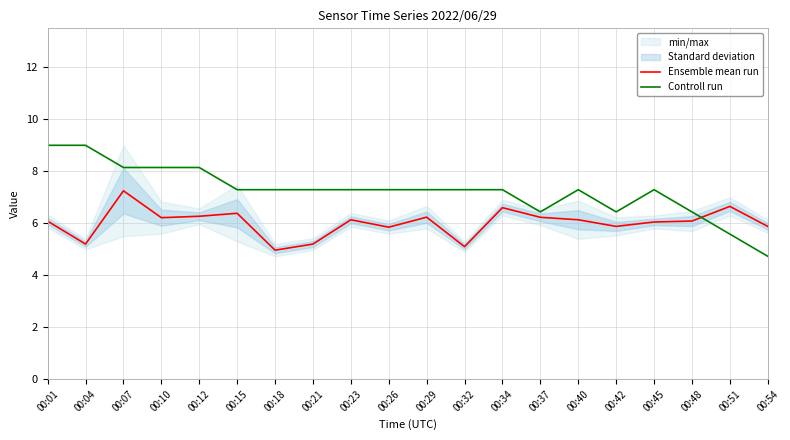

True or false: Ensemble mean run and Controll run intersect in this chart.

True